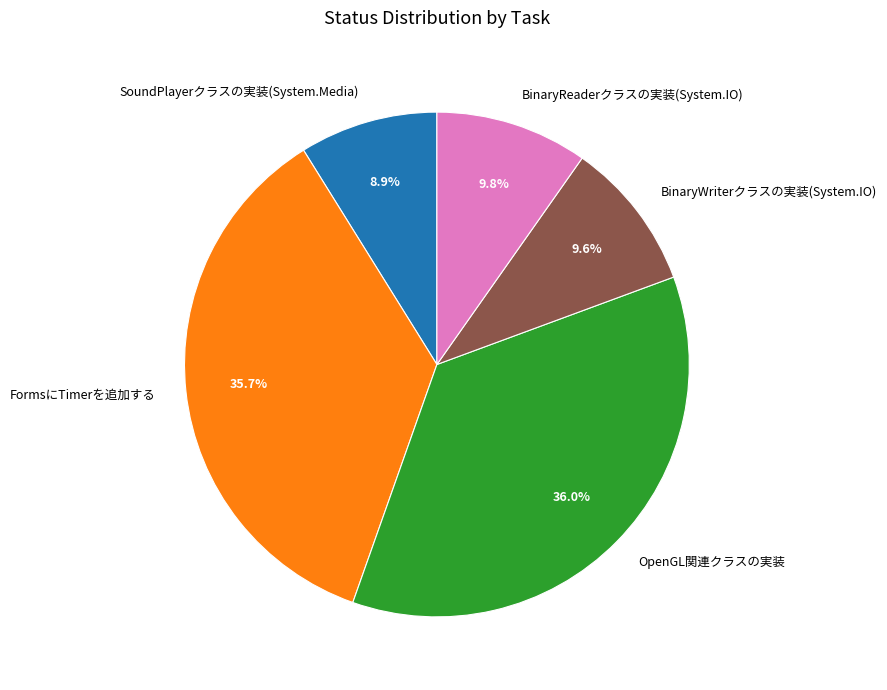

Approximately how many times larger is the value at BinaryReaderクラスの実装(System.IO) compared to OpenGL関連クラスの実装?

0.3